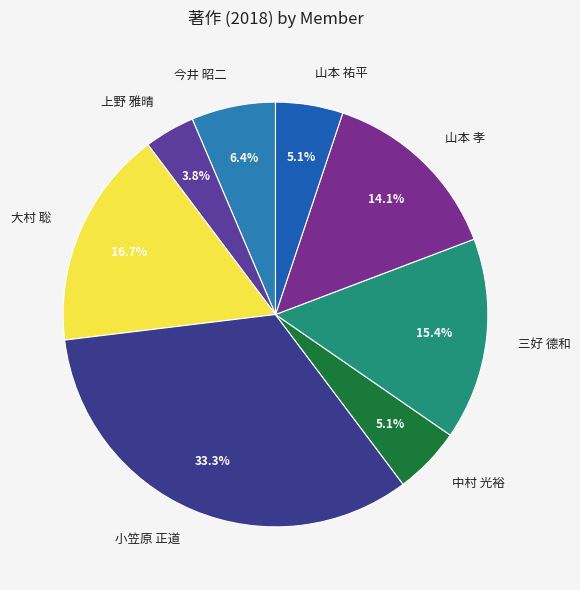

Does any single category account for the majority?

No